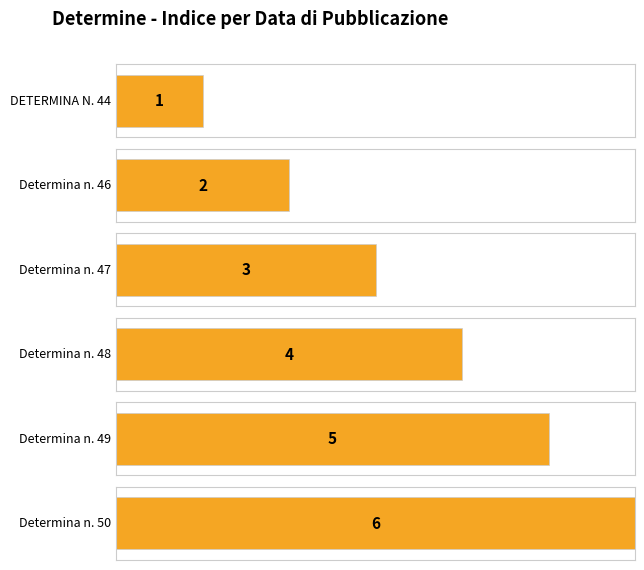

How many values exceed 4?

2